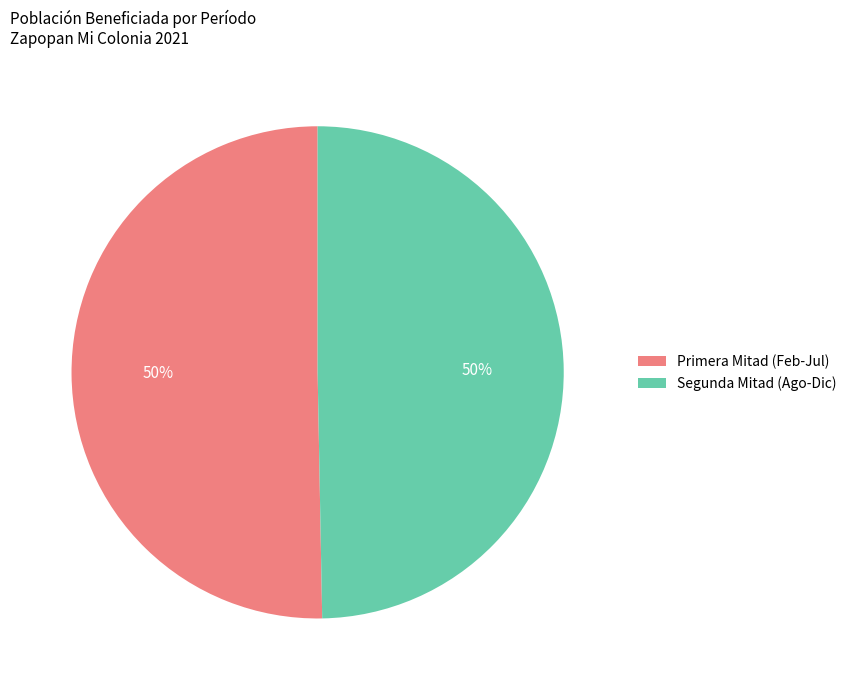

To the nearest percent, what percentage of the pie is Segunda Mitad (Ago-Dic)?

50%